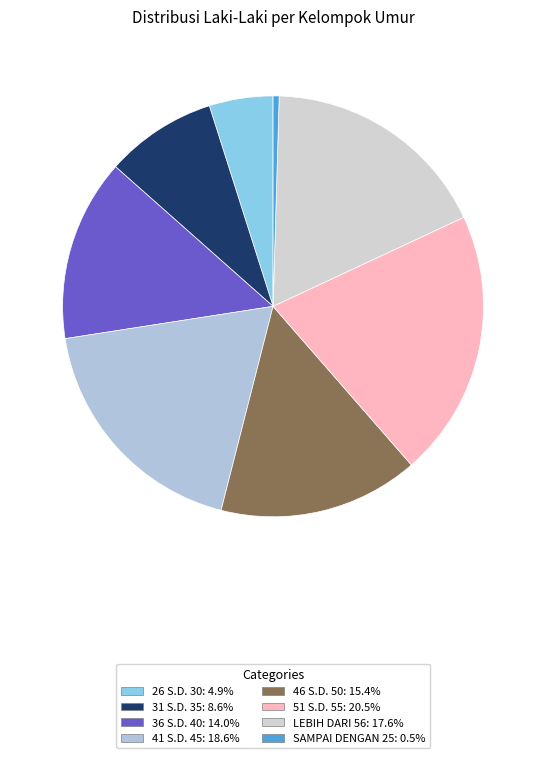

To the nearest percent, what is the difference between the largest and smallest slice percentages?

20%